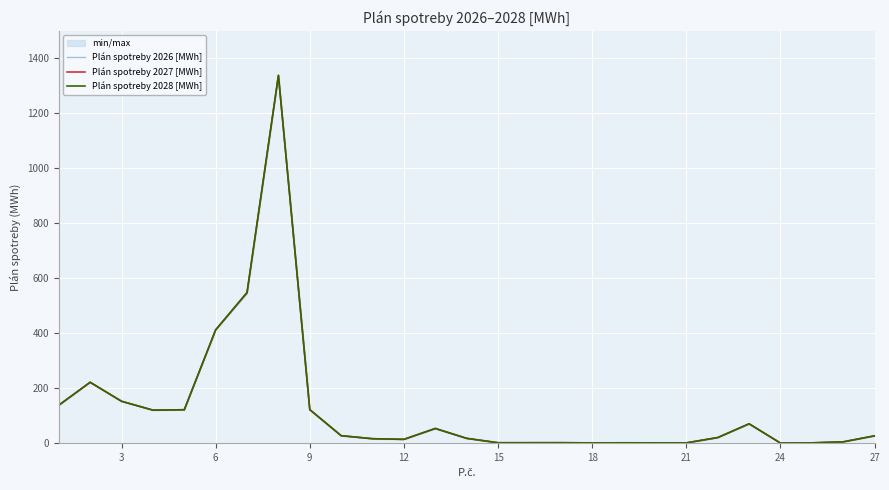

How many values in the Plán spotreby 2028 [MWh] series exceed 20?

14